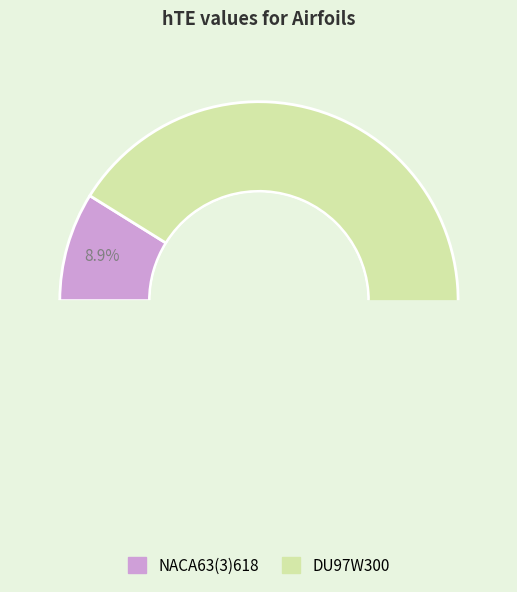

The DU97W300 slice represents 81% of the pie. True or false?

False